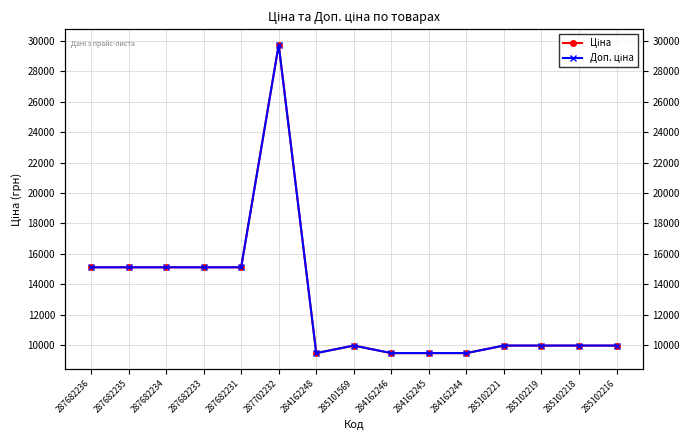

In Ціна, how many points are higher than both neighbors (excluding endpoints)?

2